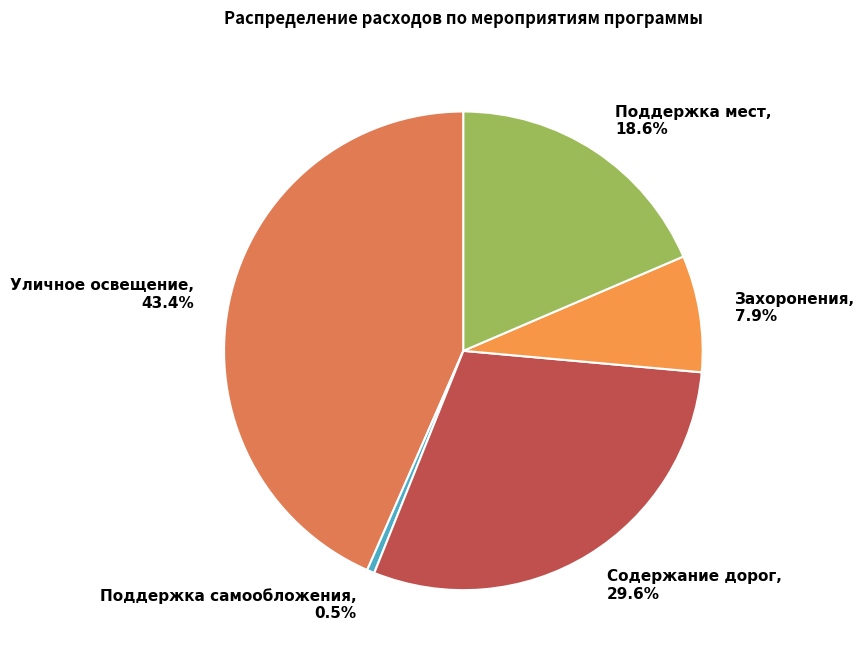

What percentage is the Захоронения slice, to the nearest percent?

8%